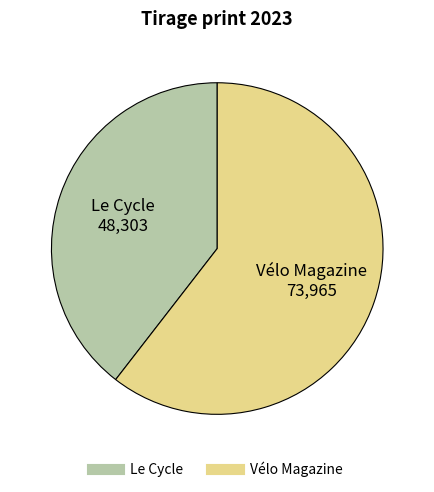

Do Le Cycle and Vélo Magazine together represent more than half of the pie?

Yes